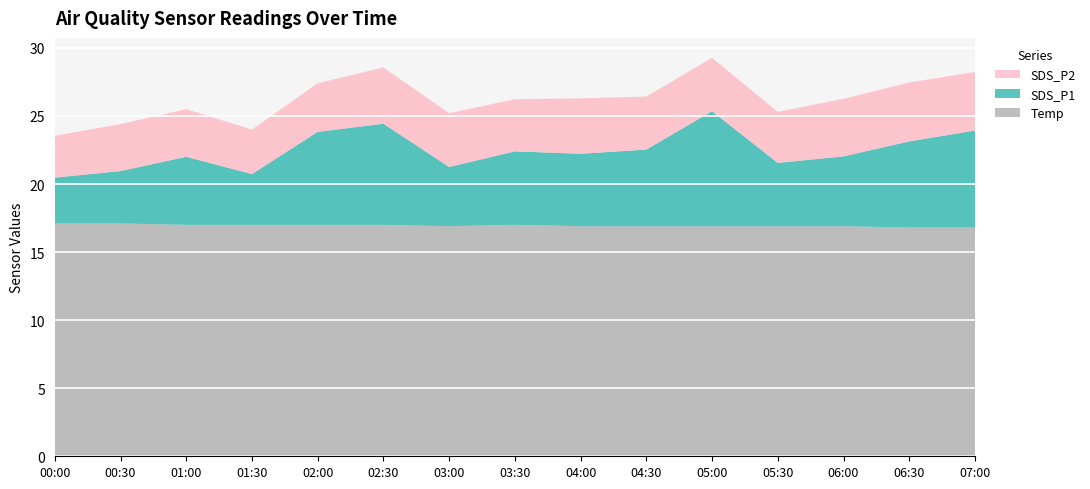

Reading left to right, what are all the values shown in this chart?

SDS_P1: 00:00=3.4	00:30=3.9	01:00=5.0	01:30=3.7	02:00=6.8	02:30=7.4	03:00=4.3	03:30=5.4	04:00=5.3	04:30=5.6	05:00=8.4	05:30=4.7	06:00=5.1	06:30=6.3	07:00=7.1
SDS_P2: 00:00=3.1	00:30=3.5	01:00=3.5	01:30=3.3	02:00=3.6	02:30=4.1	03:00=4.0	03:30=3.8	04:00=4.1	04:30=3.9	05:00=3.9	05:30=3.8	06:00=4.2	06:30=4.3	07:00=4.3
Temp: 00:00=17.1	00:30=17.1	01:00=17.0	01:30=17.0	02:00=17.0	02:30=17.0	03:00=16.9	03:30=17.0	04:00=16.9	04:30=16.9	05:00=16.9	05:30=16.9	06:00=16.9	06:30=16.8	07:00=16.8